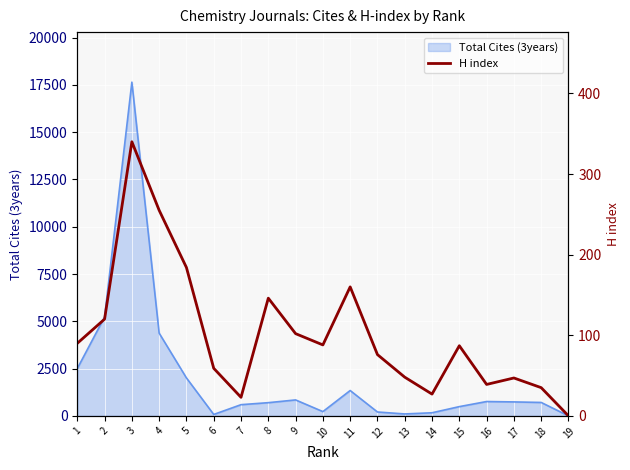

Which has a higher value, 18 or 5?

5